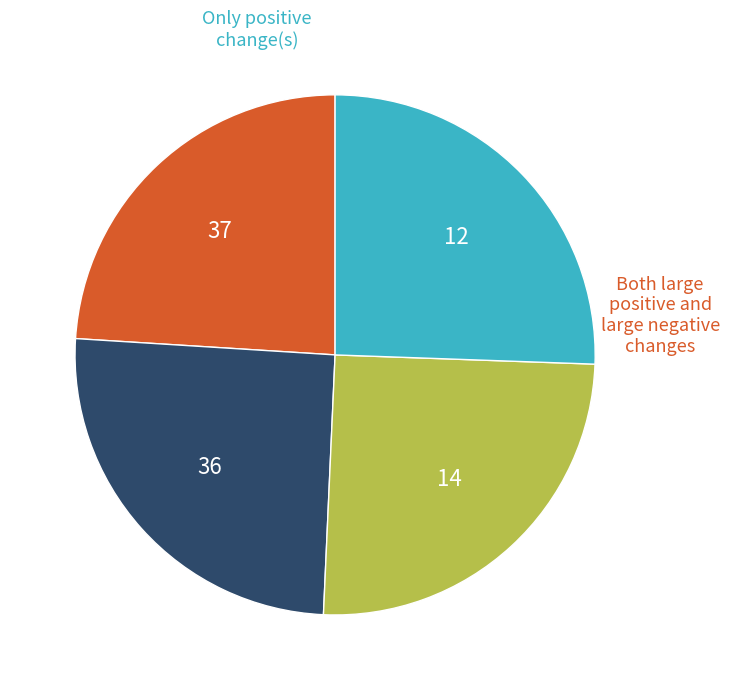

Is there any slice that represents more than half of the pie?

No